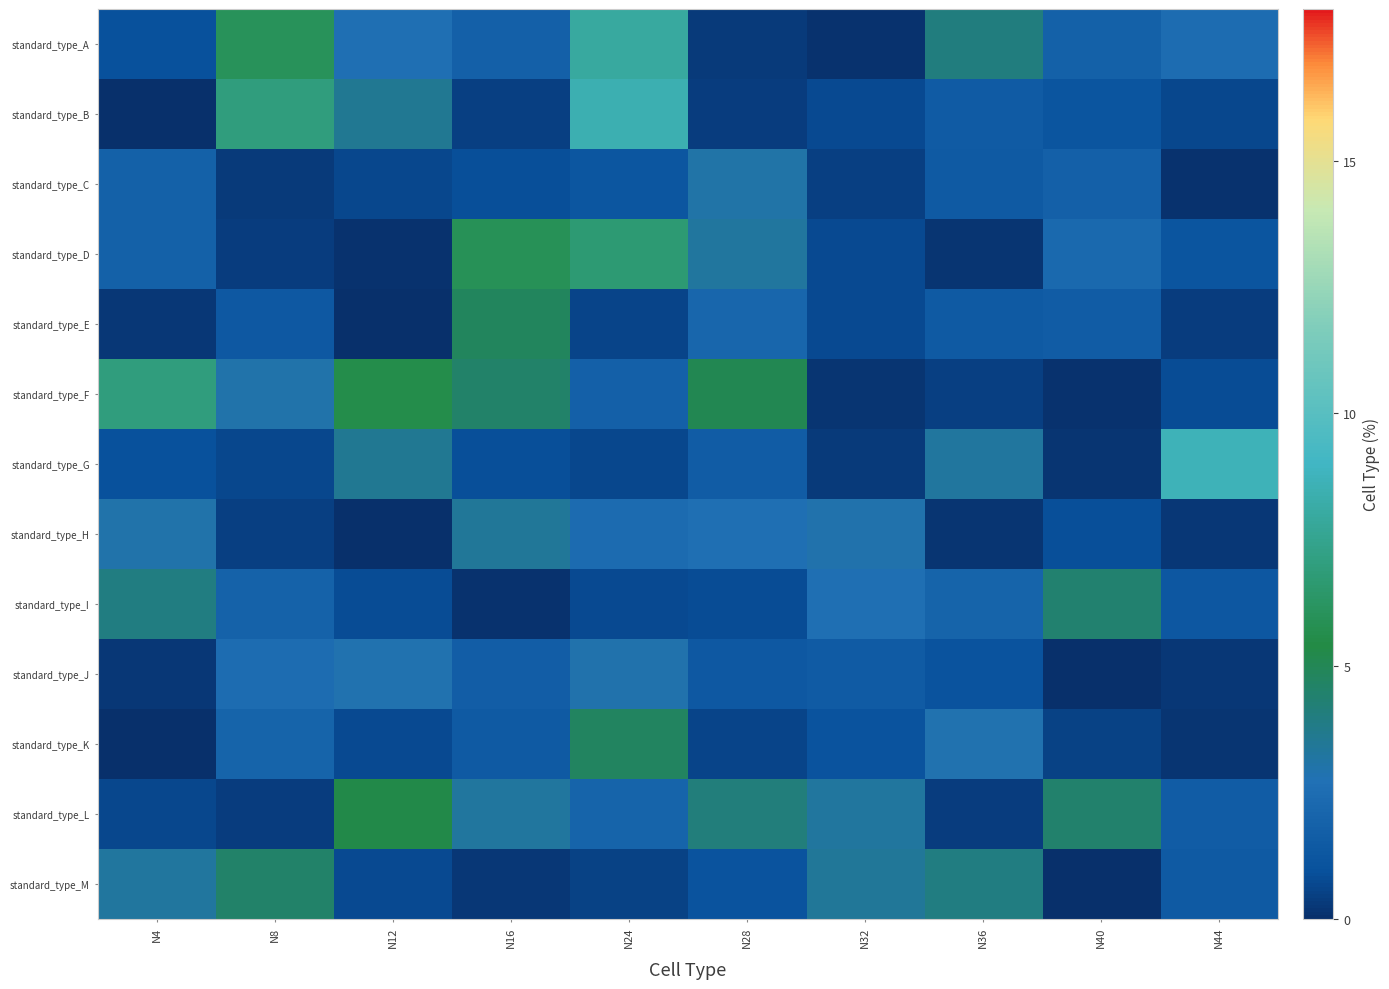

Between N24 and N40, which is larger?

N24